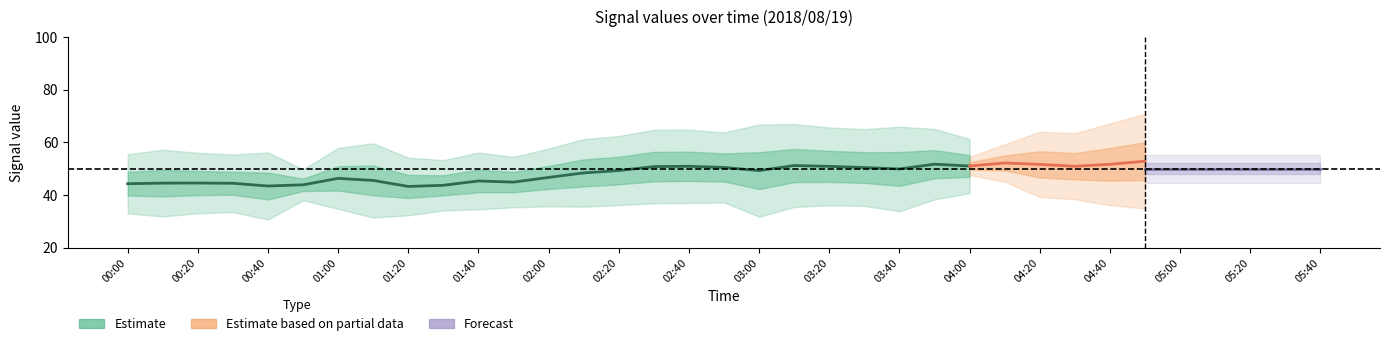

What is the spread (max minus min) of values at 03:30?

25.3